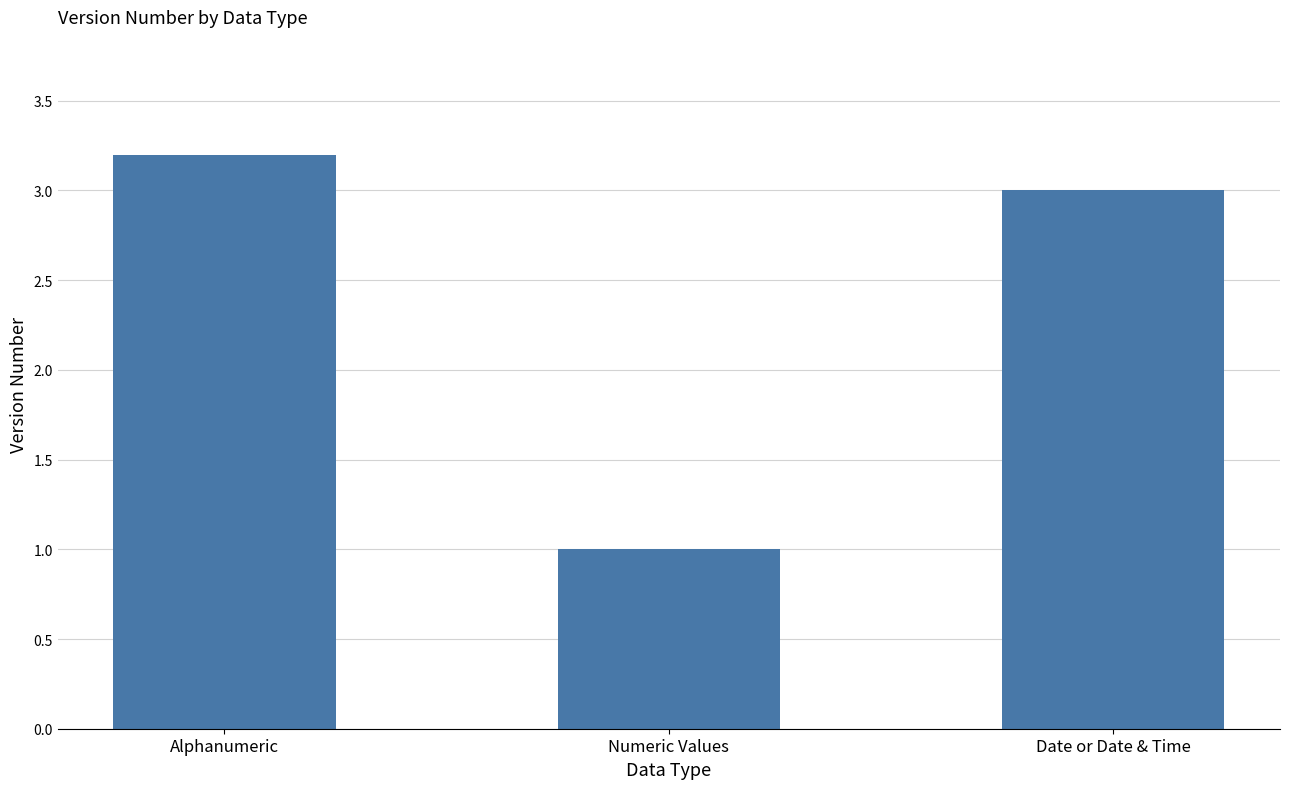

The chart shows a value of 3.0 at Date or Date & Time. True or false?

True